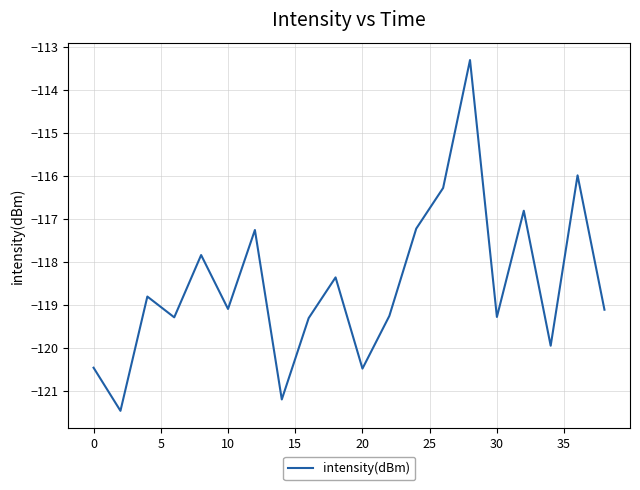

What is the difference between the maximum and minimum values?

8.2